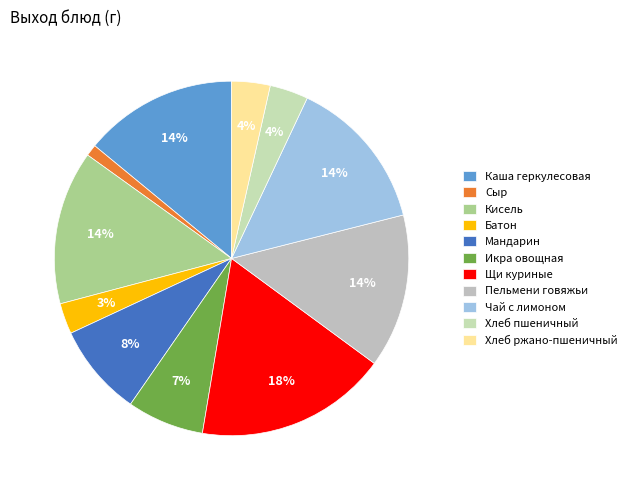

What is the largest slice in the pie chart?

Щи куриные